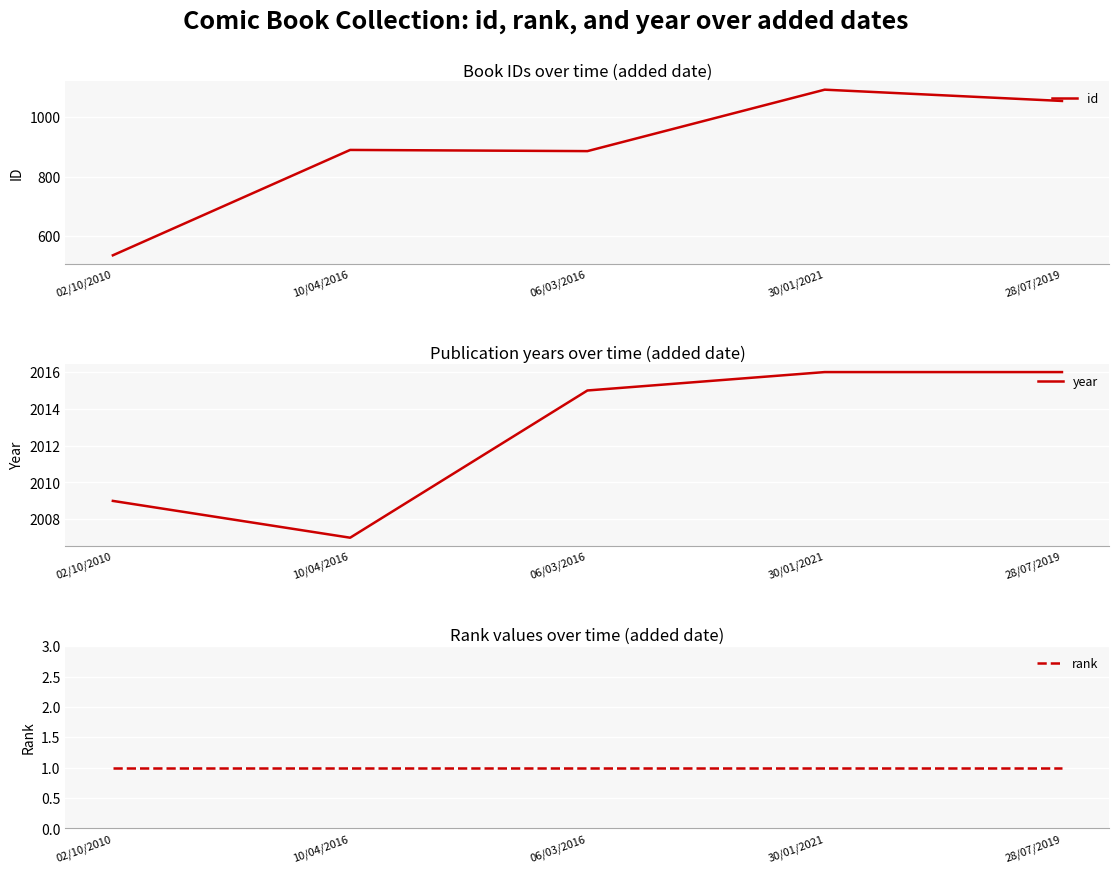

How many year values are between 2009 and 2016?

4